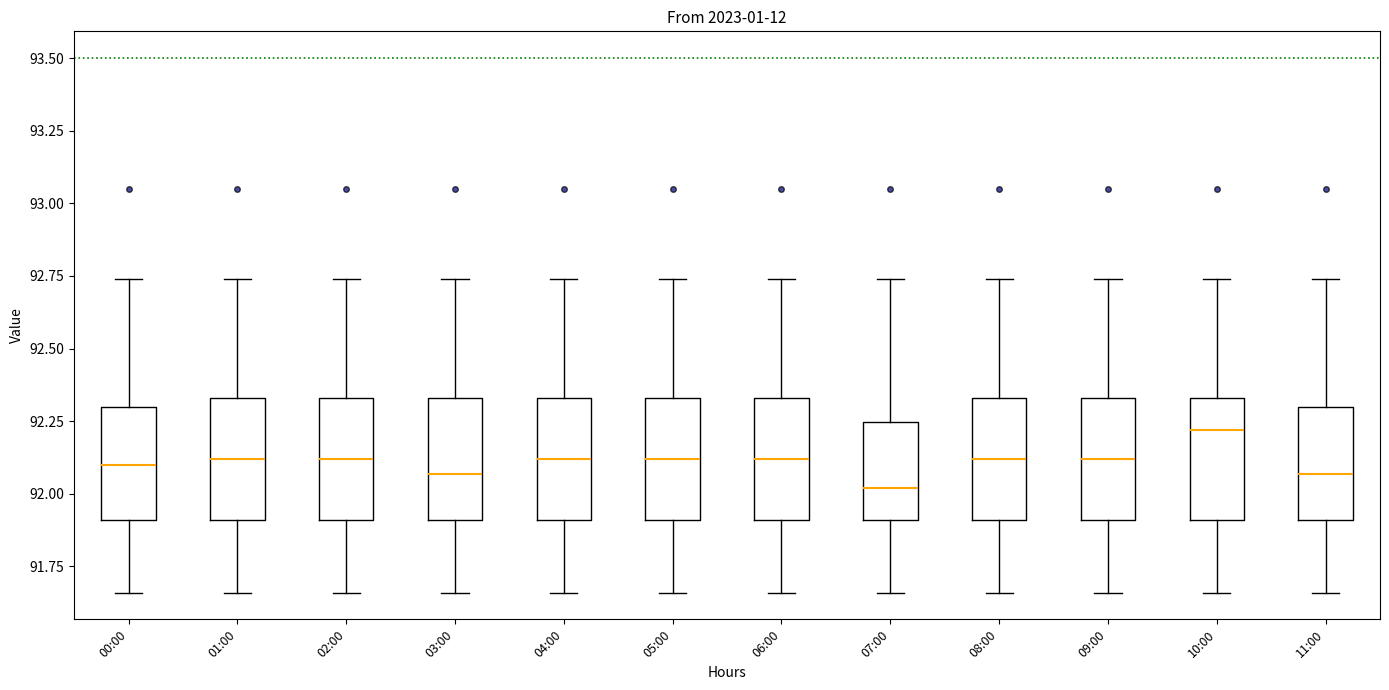

Reading left to right, read every box against the y-axis: the position of its median line, the range the box covers, and the ends of its whiskers. The values are not printed on the chart, so give them approximately, as read against the axis.

00:00: median 92.10, box 91.90 to 92.30, whiskers 91.65 to 92.75
01:00: median 92.10, box 91.90 to 92.35, whiskers 91.65 to 92.75
02:00: median 92.10, box 91.90 to 92.35, whiskers 91.65 to 92.75
03:00: median 92.05, box 91.90 to 92.35, whiskers 91.65 to 92.75
04:00: median 92.10, box 91.90 to 92.35, whiskers 91.65 to 92.75
05:00: median 92.10, box 91.90 to 92.35, whiskers 91.65 to 92.75
06:00: median 92.10, box 91.90 to 92.35, whiskers 91.65 to 92.75
07:00: median 92.00, box 91.90 to 92.25, whiskers 91.65 to 92.75
08:00: median 92.10, box 91.90 to 92.35, whiskers 91.65 to 92.75
09:00: median 92.10, box 91.90 to 92.35, whiskers 91.65 to 92.75
10:00: median 92.20, box 91.90 to 92.35, whiskers 91.65 to 92.75
11:00: median 92.05, box 91.90 to 92.30, whiskers 91.65 to 92.75